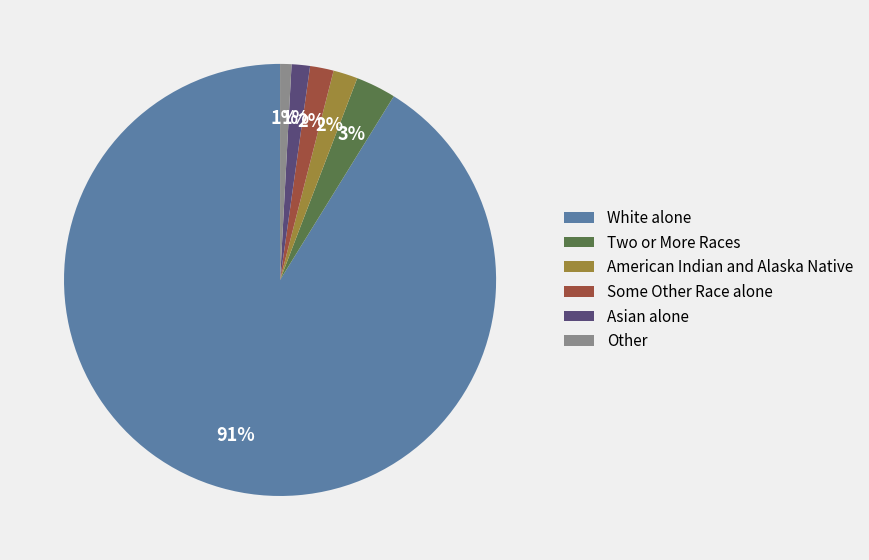

Which has a higher value, Some Other Race alone or White alone?

White alone